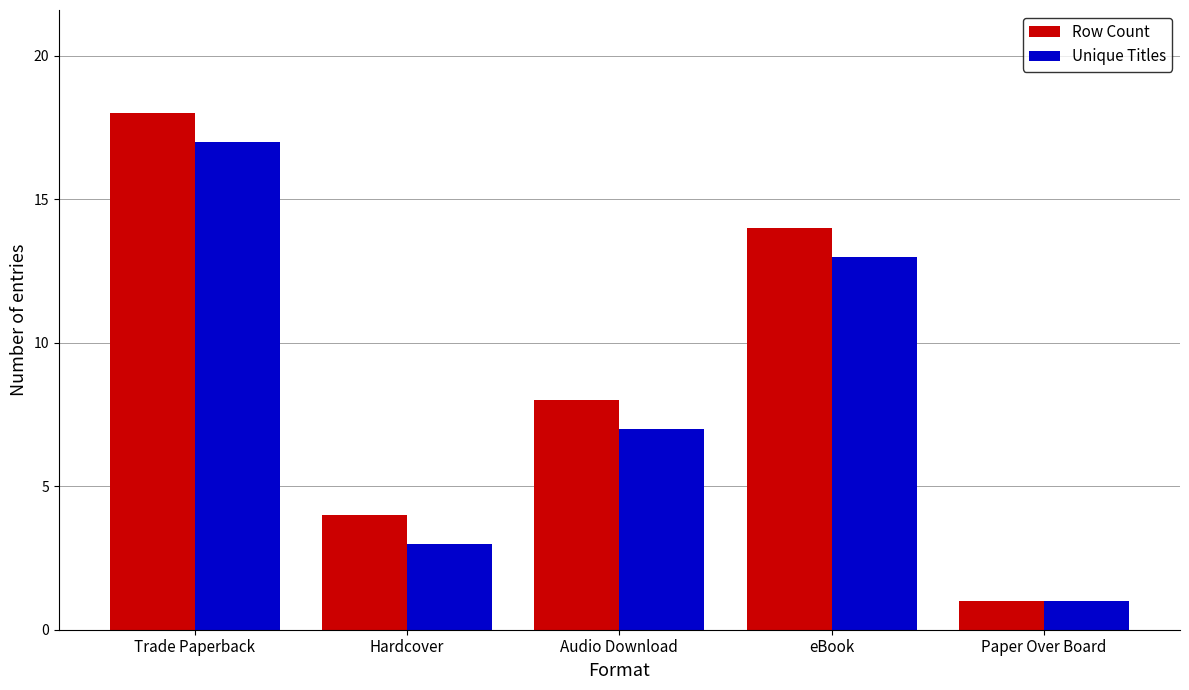

Reading right to left, extract all data points from this chart.

Row Count: Paper Over Board=1	eBook=14	Audio Download=8	Hardcover=4	Trade Paperback=18
Unique Titles: Paper Over Board=1	eBook=13	Audio Download=7	Hardcover=3	Trade Paperback=17